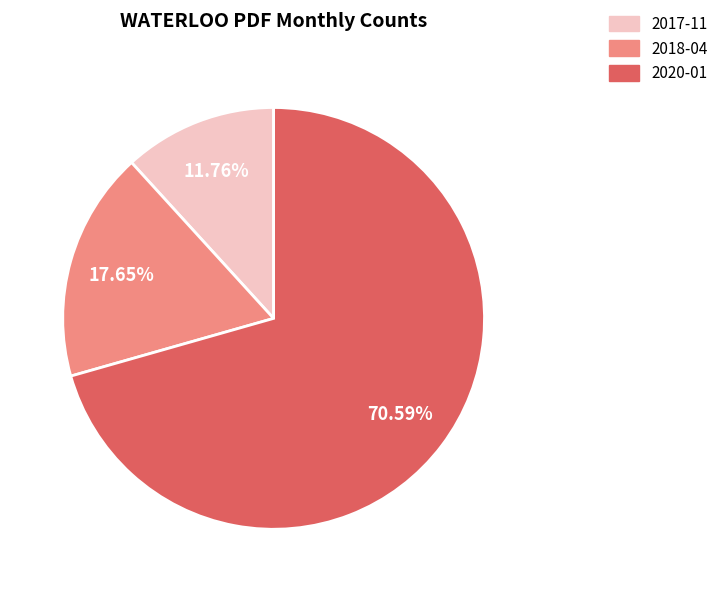

Rank the categories by value from highest to lowest.

2020-01, 2018-04, 2017-11